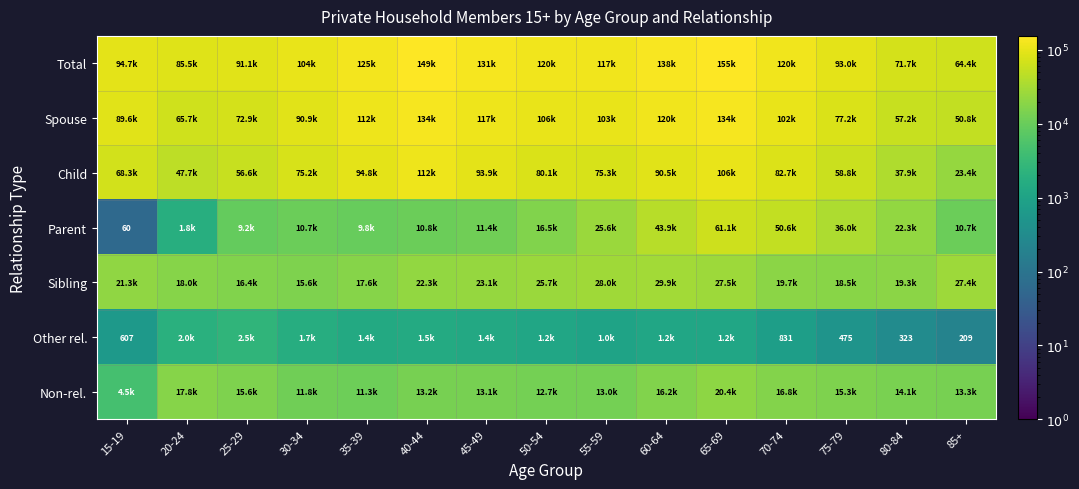

True or false: Parent has a value of 83 at 15-19.

False